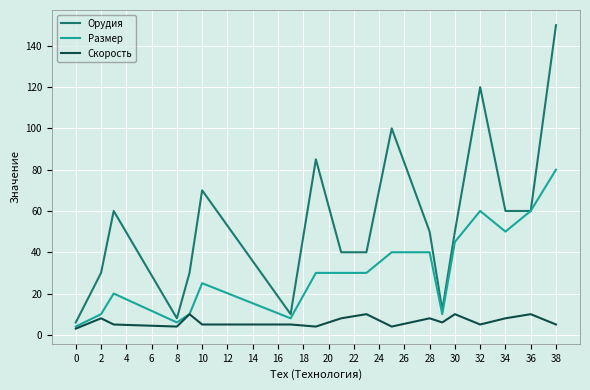

Which series has the widest spread of values?

Орудия